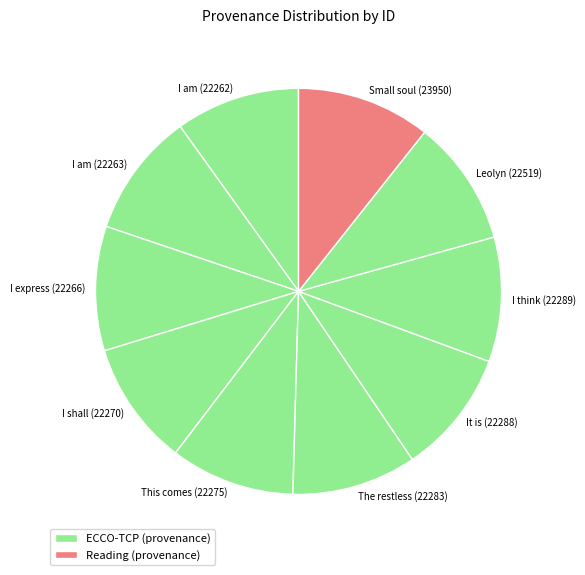

What is the largest slice in the pie chart?

Small soul (23950)